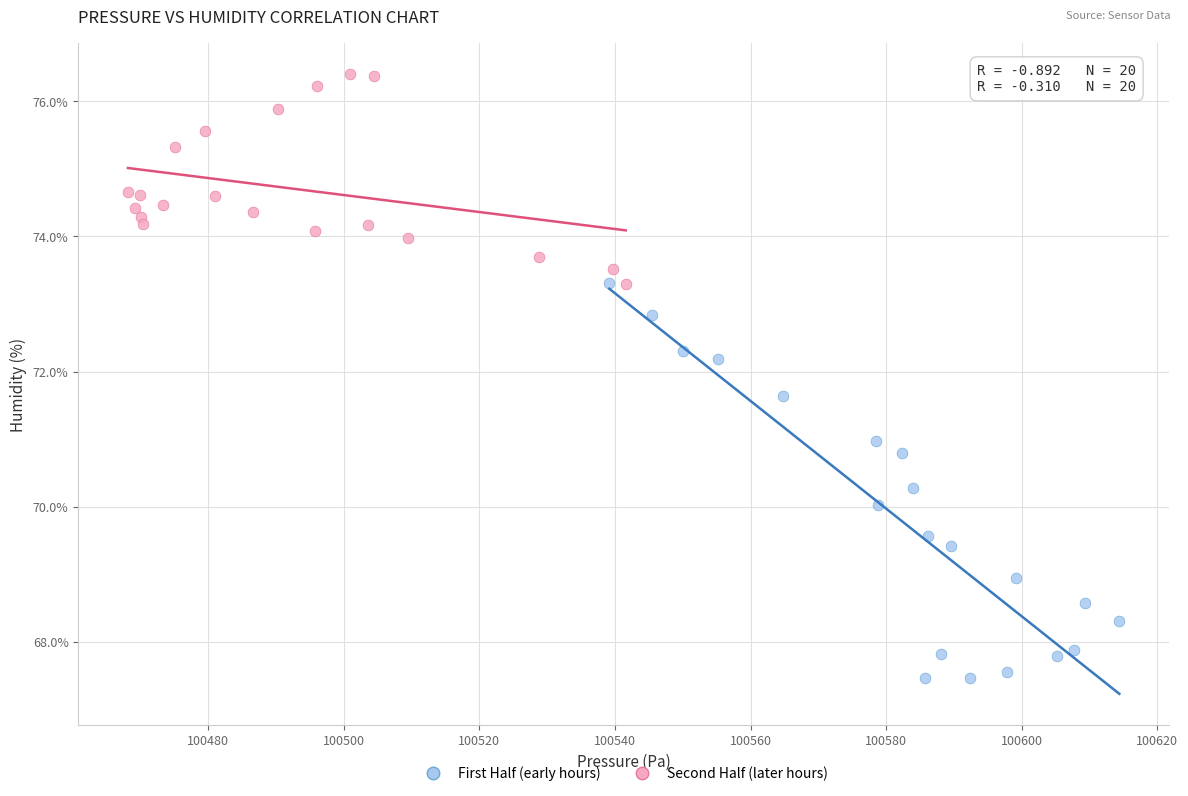

Which series contains the highest Y value?

Second Half (later hours)